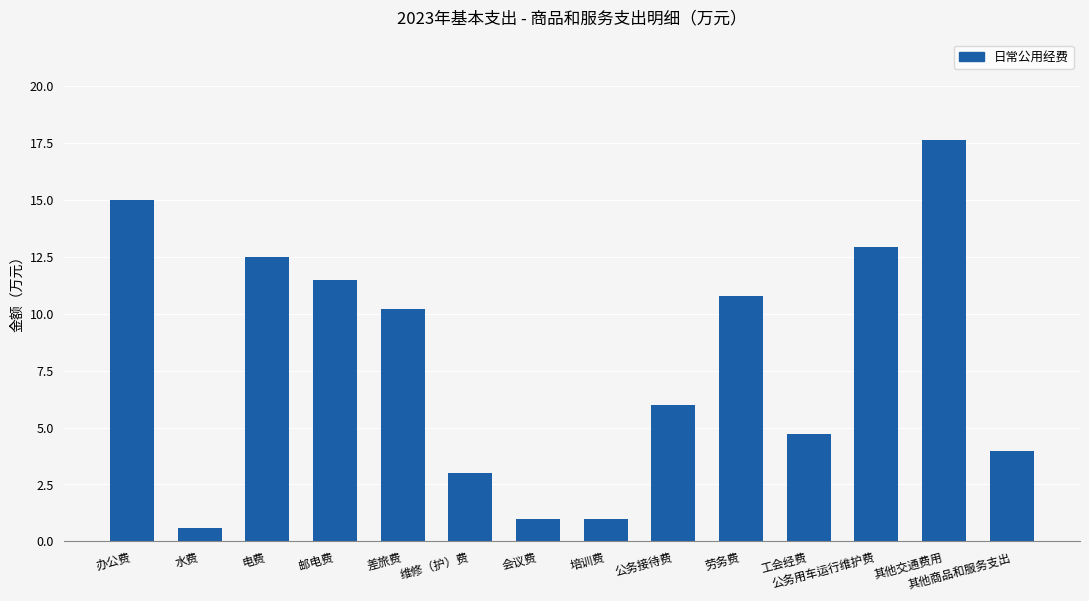

Are the bars grouped side by side (vs. stacked)?

No